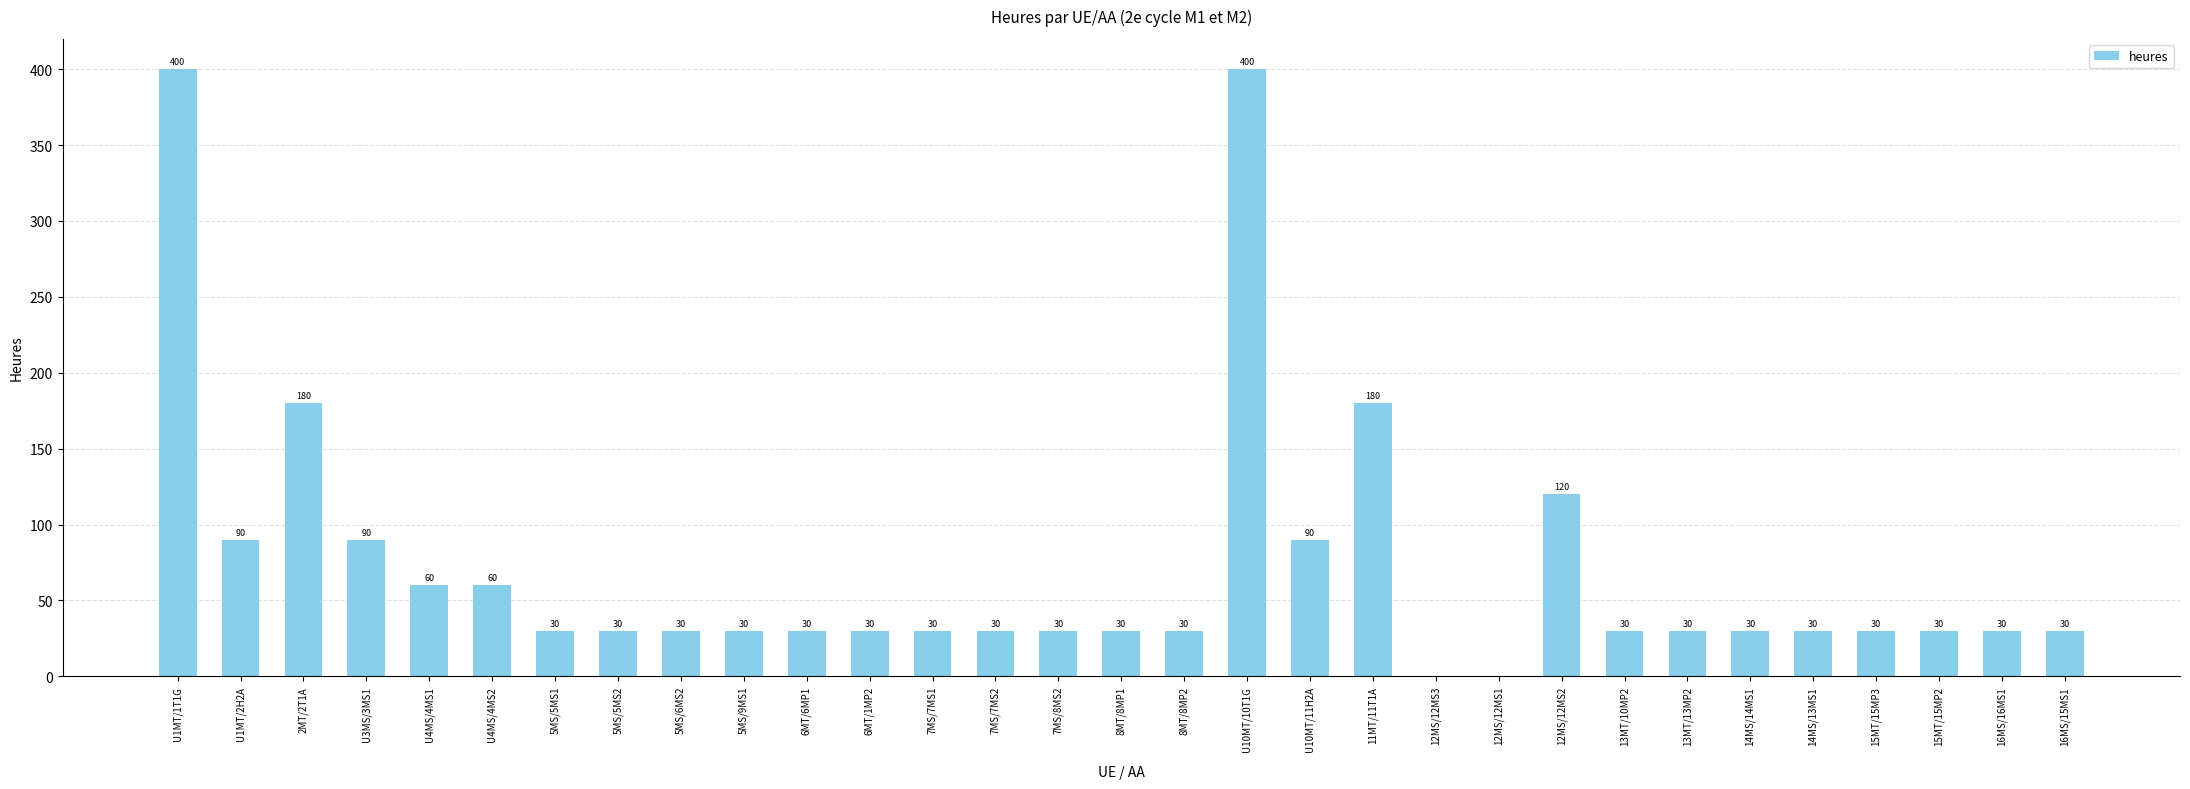

At which label does the data first exceed 30?

U1MT/1T1G